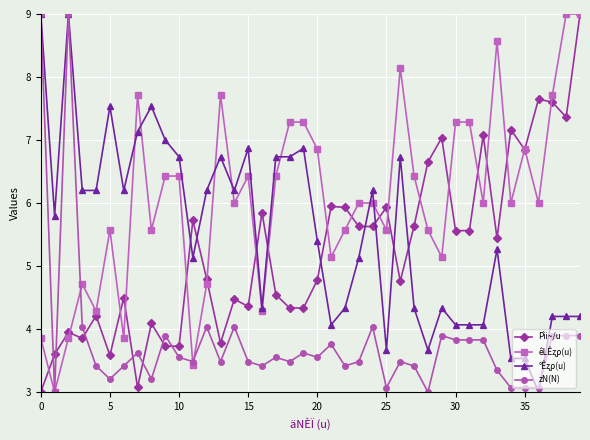

After their last crossing, which series has the higher values: Pìi~/u or zN(N)?

Pìi~/u